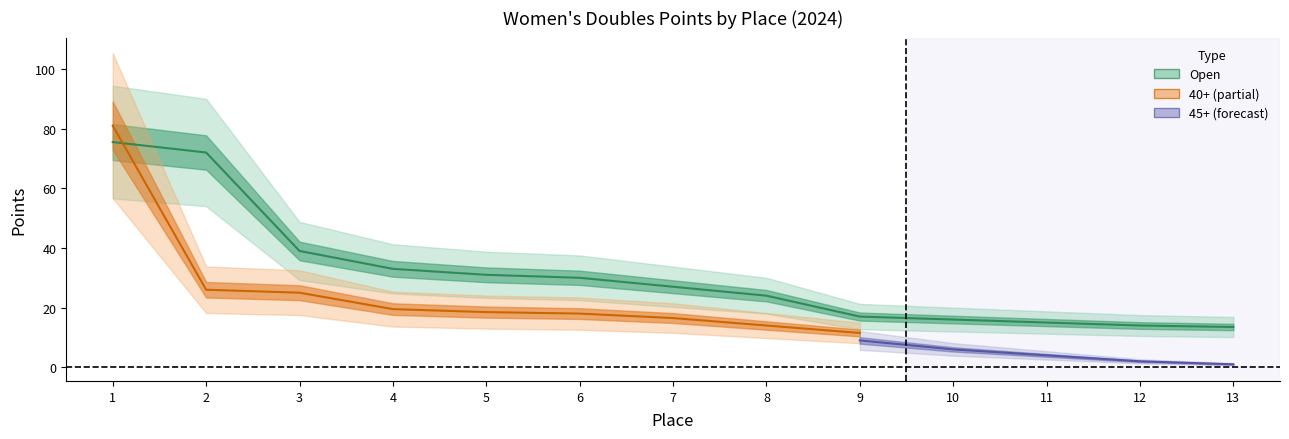

Which has a higher value, 3 or 10?

3